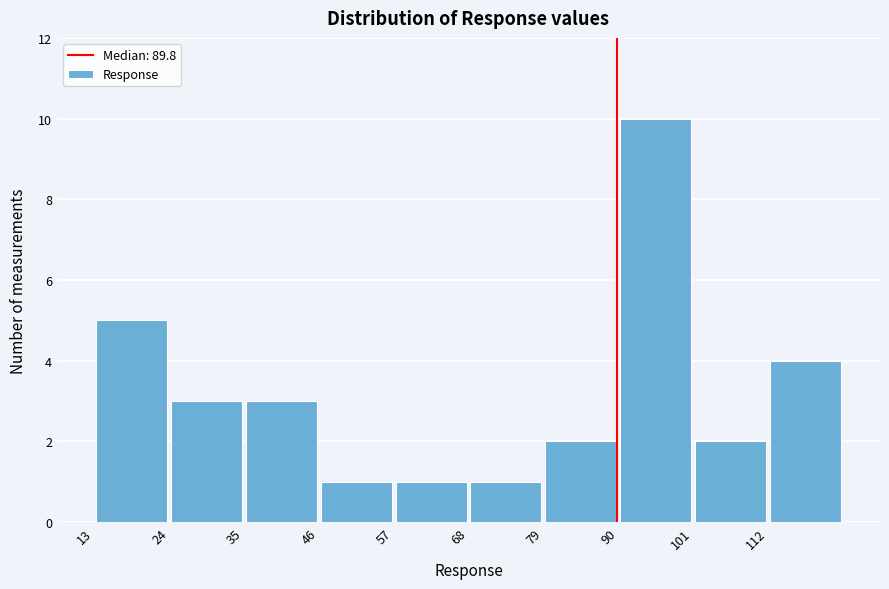

Reading left to right, transcribe this chart: for each bar, give the range it covers on the x-axis and its height. Neither the bar edges nor the heights are printed on the chart, so give them approximately, as read against the axes.

14 to 24: 5
24 to 36: 3
36 to 46: 3
46 to 58: 1
58 to 68: 1
68 to 80: 1
80 to 90: 2
90 to 102: 10
102 to 112: 2
112 to 124: 4